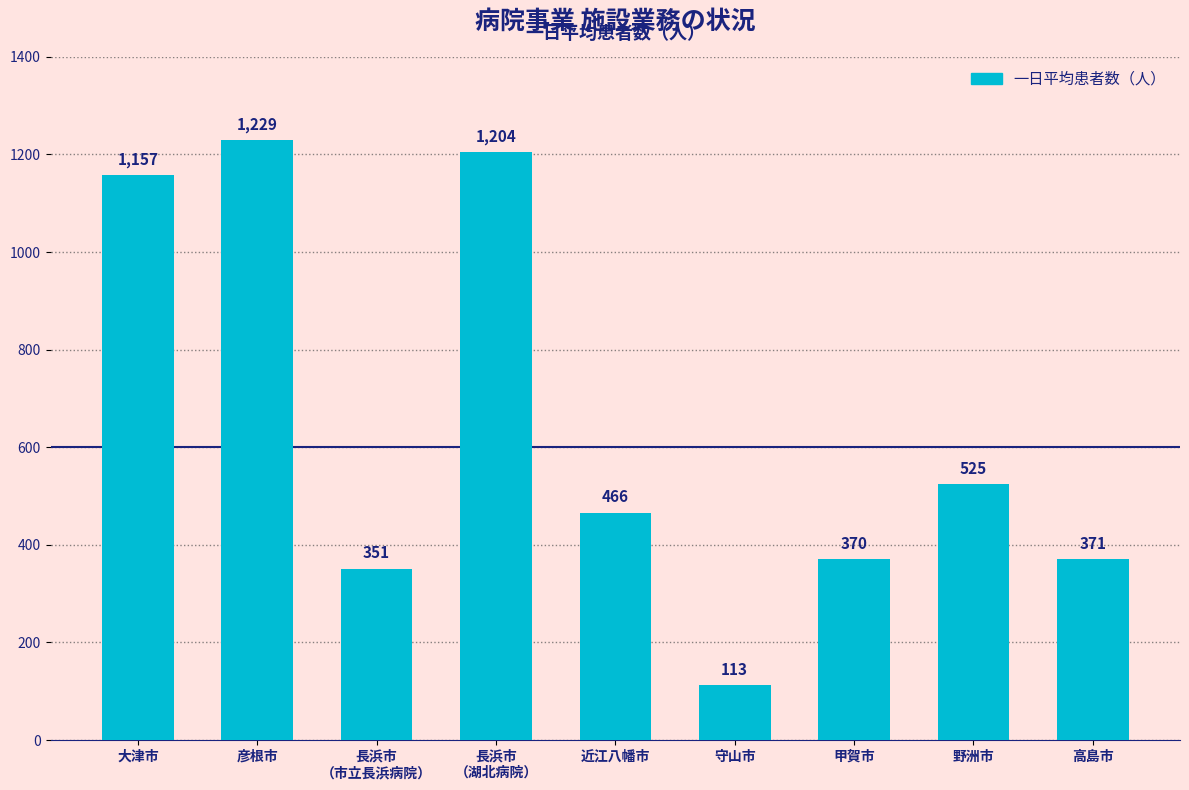

Approximately how many times larger is the value at 近江八幡市 compared to 長浜市
（湖北病院）?

0.4